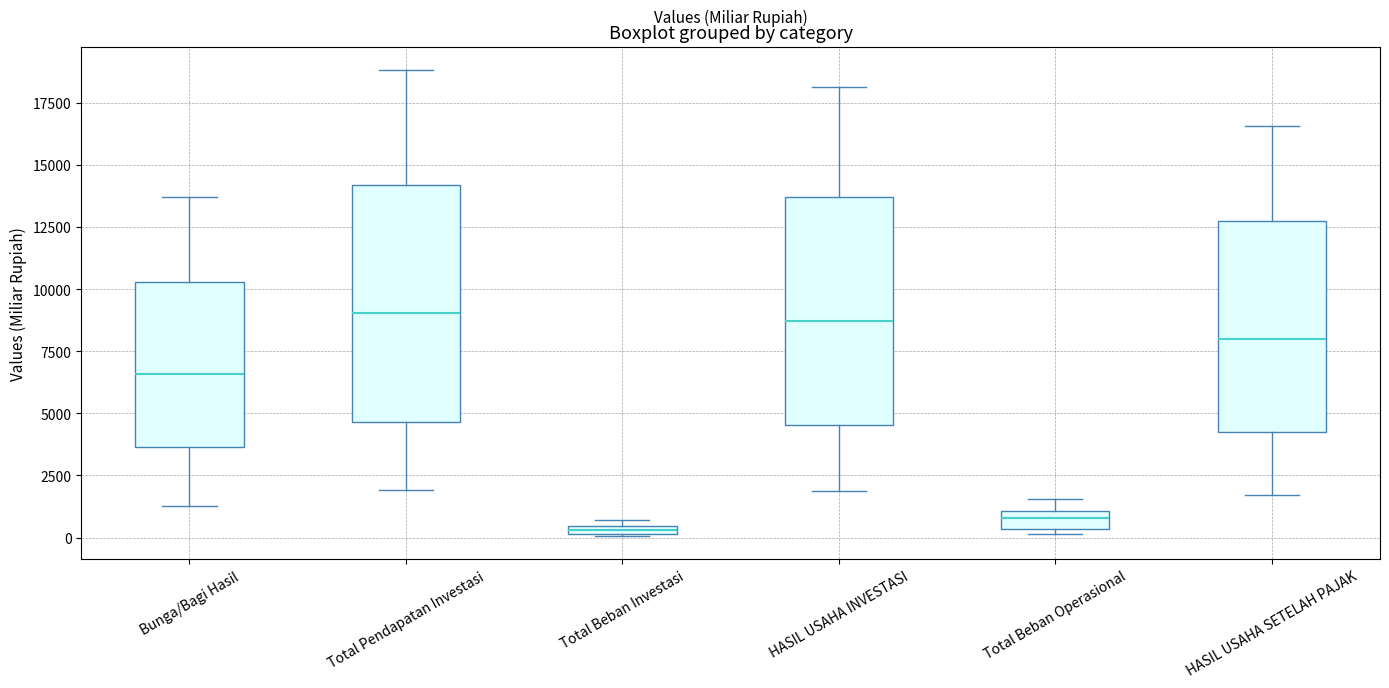

Where is the lower edge of the box for HASIL USAHA INVESTASI on the y-axis? The values are not printed on the chart, so give them approximately, as read against the axis.

4500